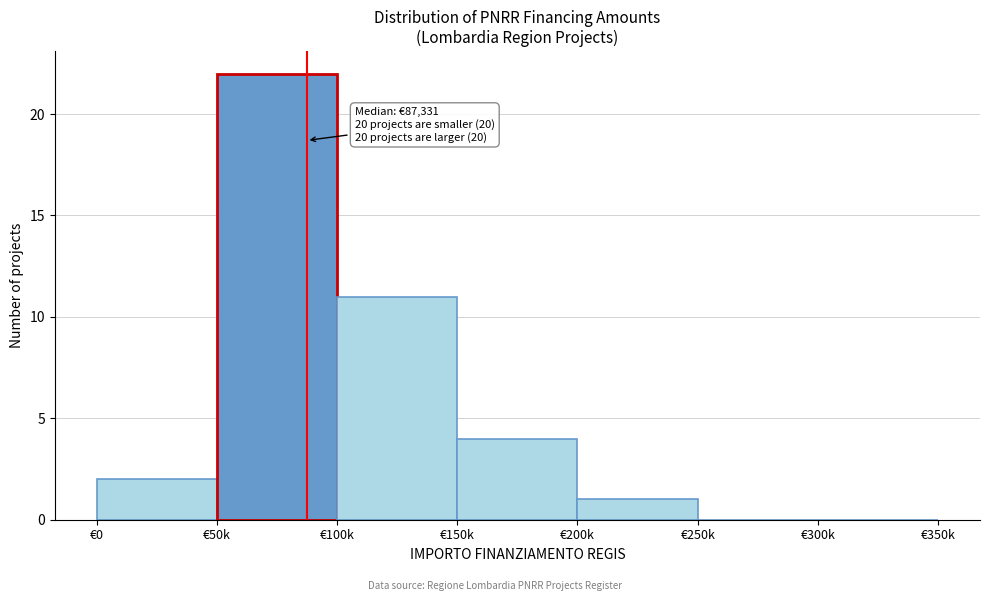

Reading right to left, list all the values displayed in this chart.

€300k=0	€250k=0	€200k=1	€150k=4	€100k=11	€50k=22	€0=2